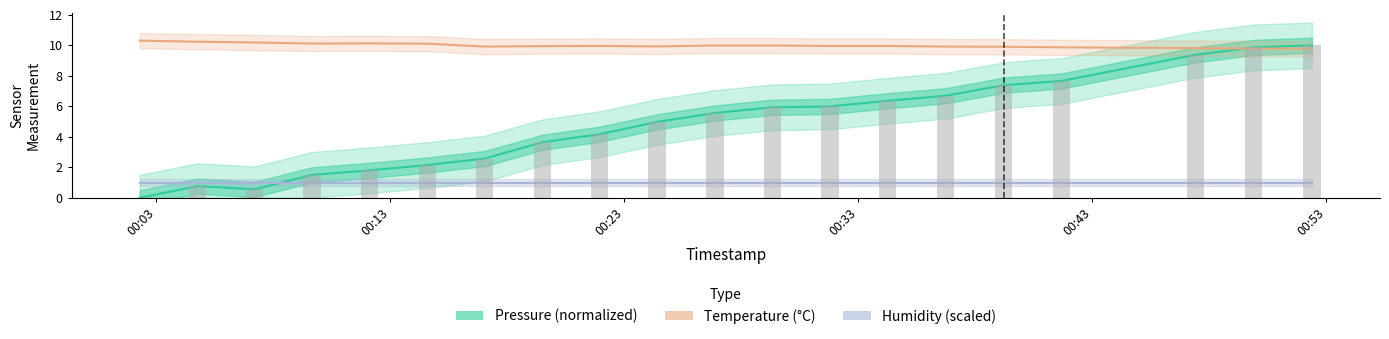

How many distinct data groups are displayed?

3